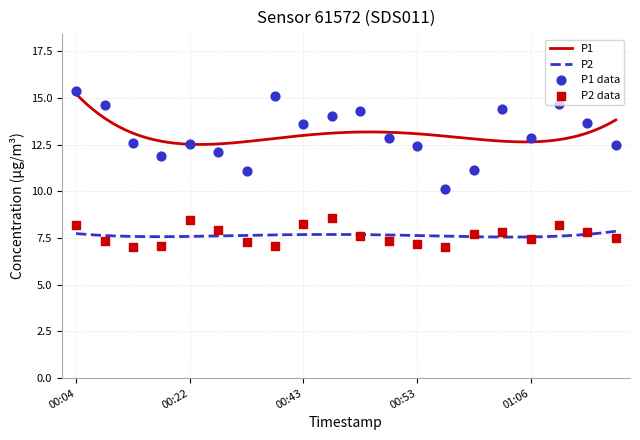

What is the total value across all series at 00:06?

22.0